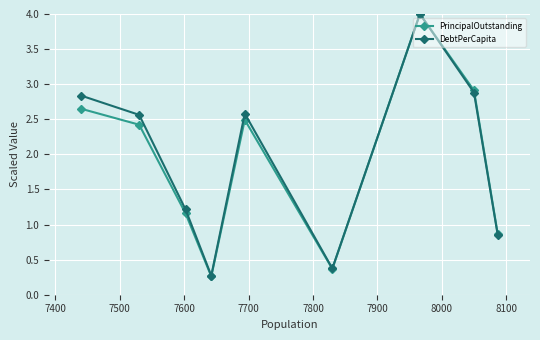

What is the value of the PrincipalOutstanding point at the 5th from the left?

2.5